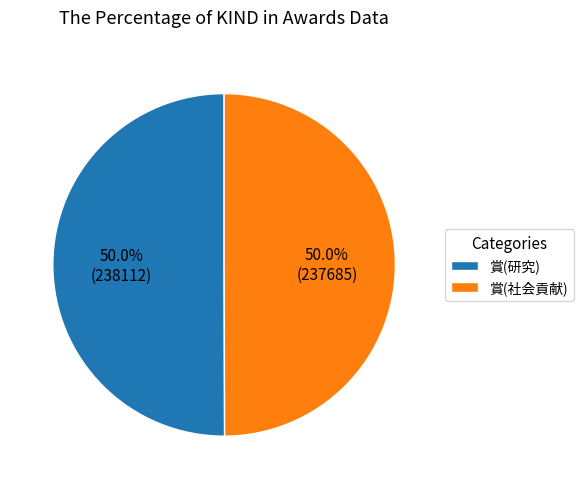

Approximately how many times larger is the value at 賞(社会貢献) compared to 賞(研究)?

1.0